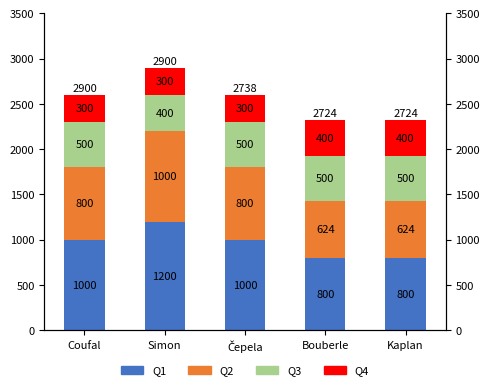

At which category is the sum across all series the highest?

Simon